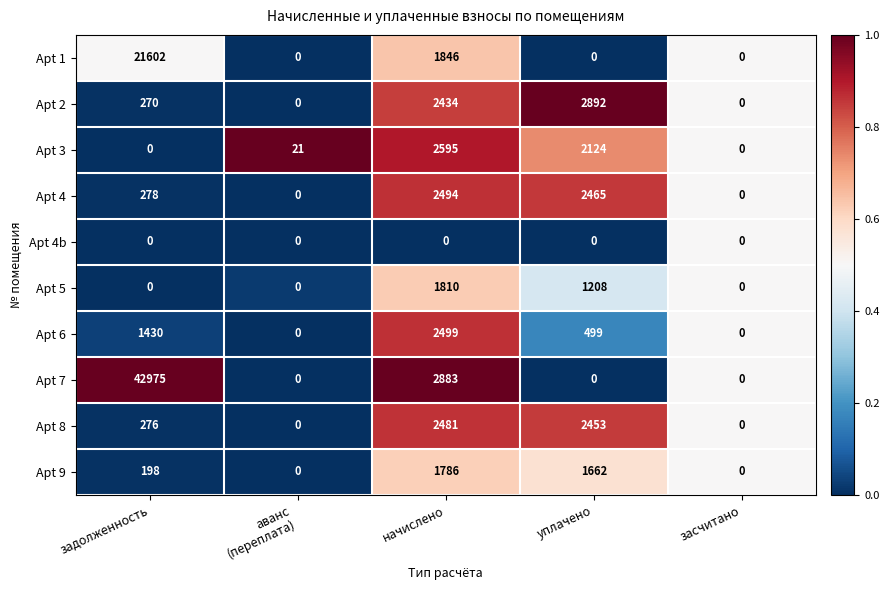

Rank the series by their maximum value, from lowest to highest.

Apt 4b, Apt 9, Apt 5, Apt 8, Apt 4, Apt 6, Apt 3, Apt 2, Apt 1, Apt 7